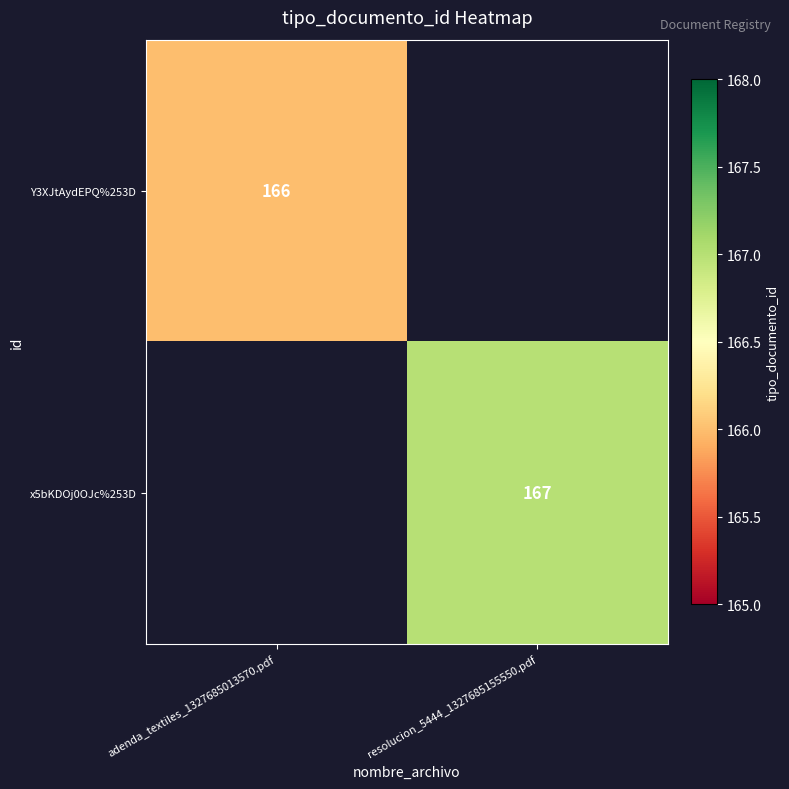

The Y3XJtAydEPQ%253D series shows 227 at adenda_textiles_1327685013570.pdf. True or false?

False